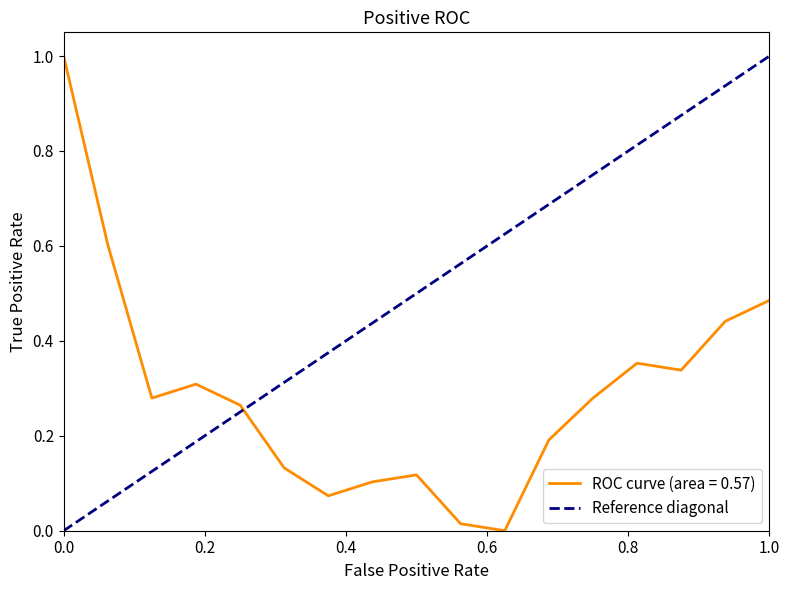

Is it true that ROC curve (area = 0.57) equals 1.0 at 0.0?

True